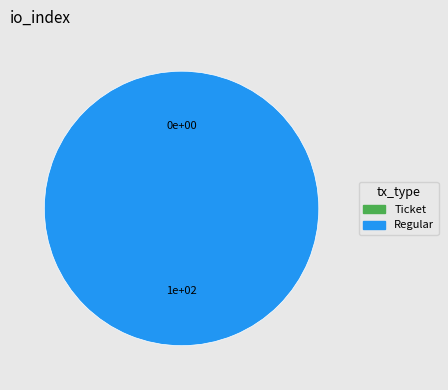

What is the majority slice?

Regular